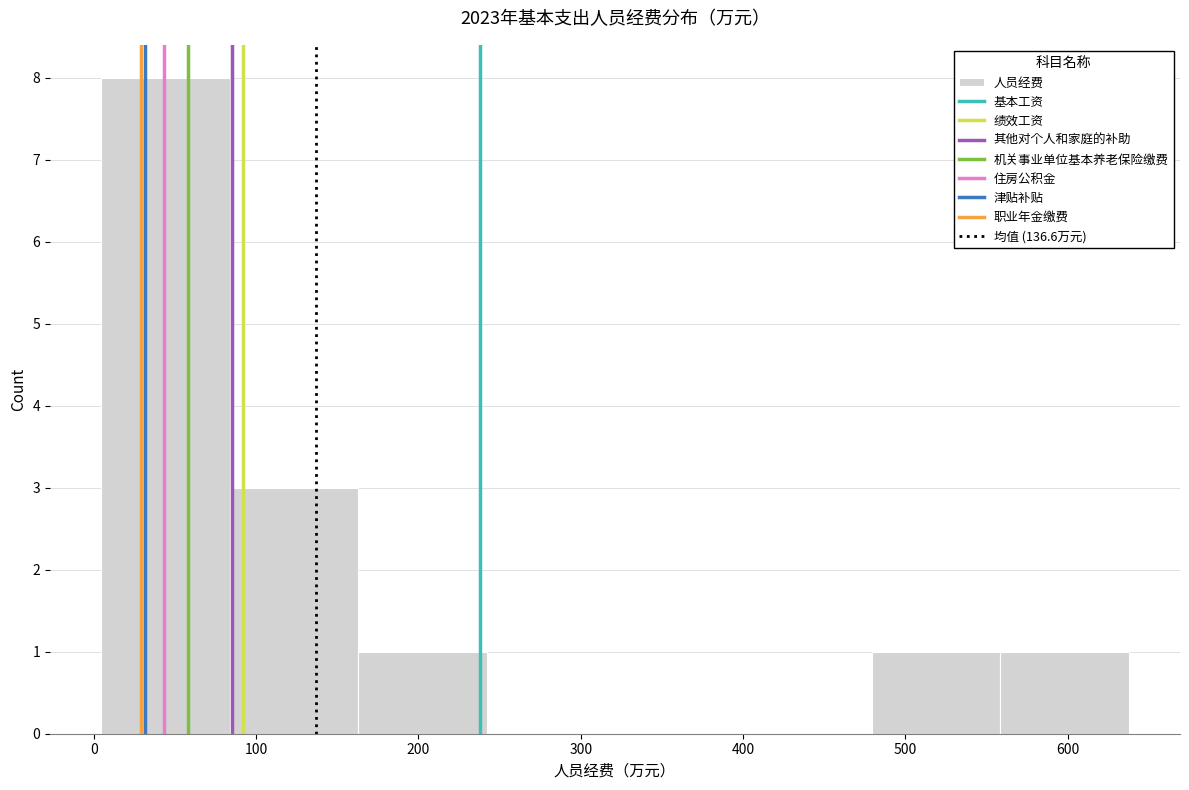

Which range on the x-axis has the tallest bar?

0 to 80